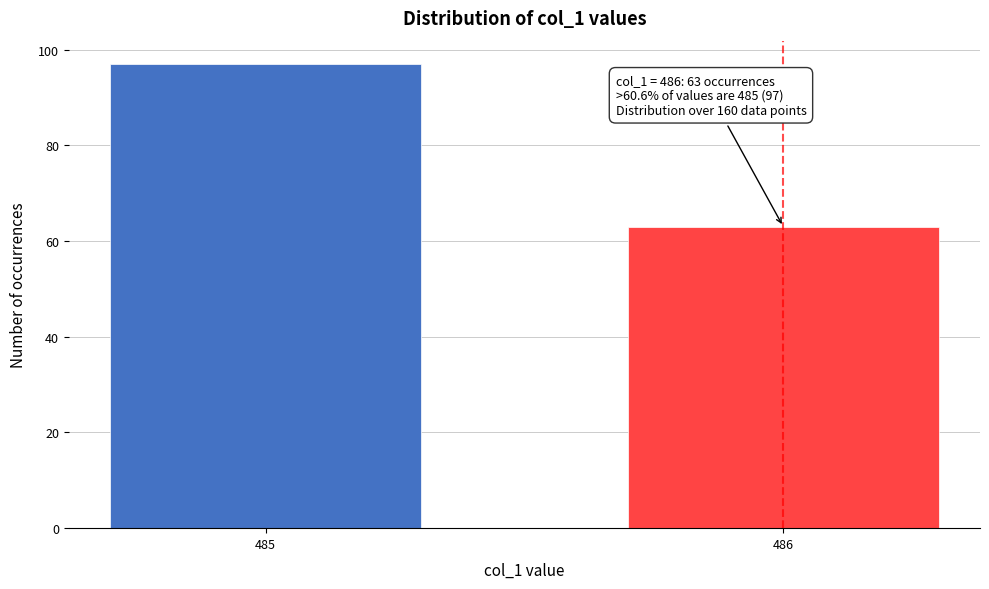

Reading left to right, transcribe all the data shown in this chart.

485=97	486=63